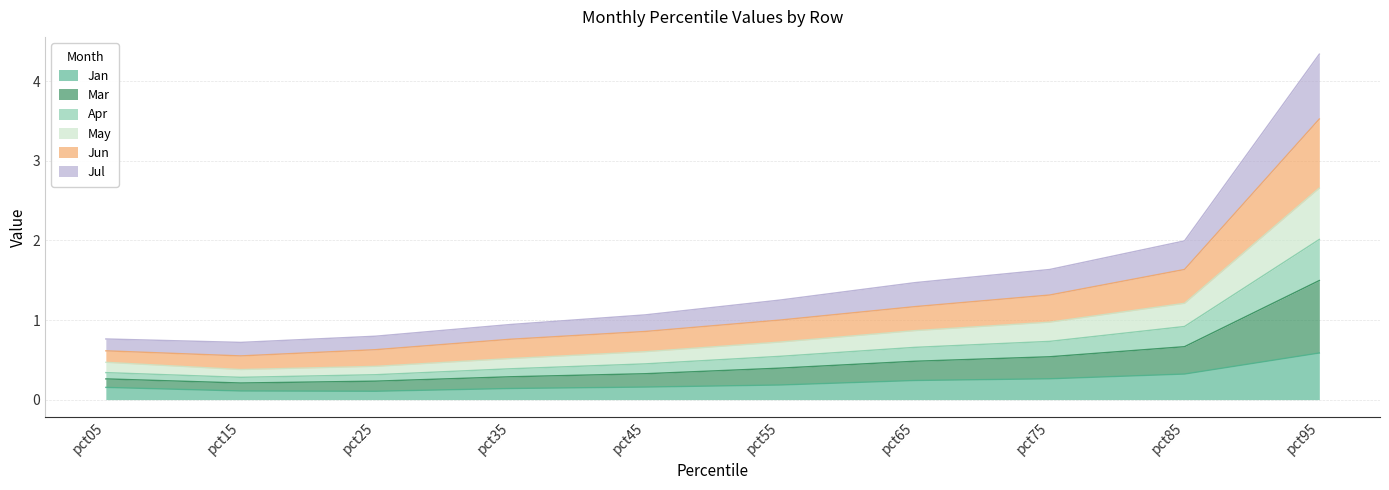

What is the highest value of the Jan series?

0.6